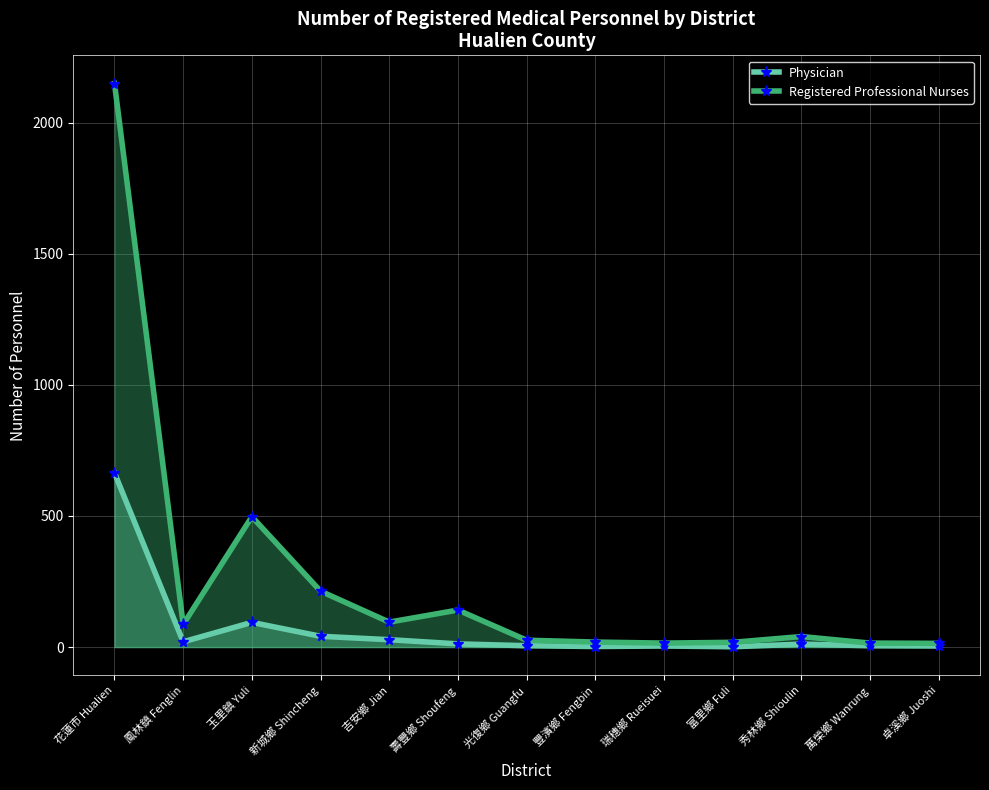

True or false: Registered Professional Nurses and Physician intersect in this chart.

False